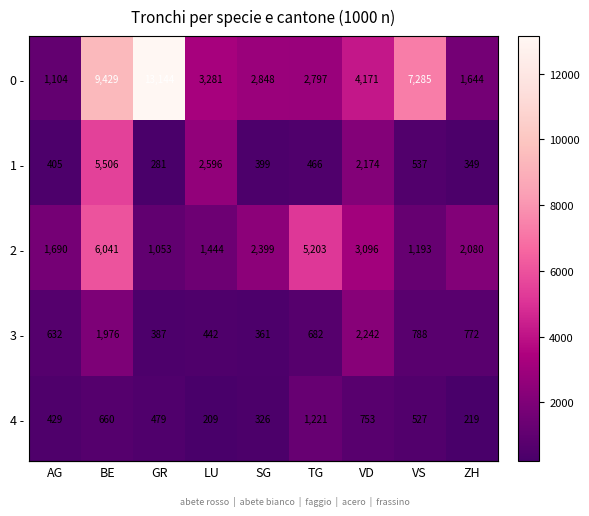

At how many categories does at least one series exceed 1675?

9